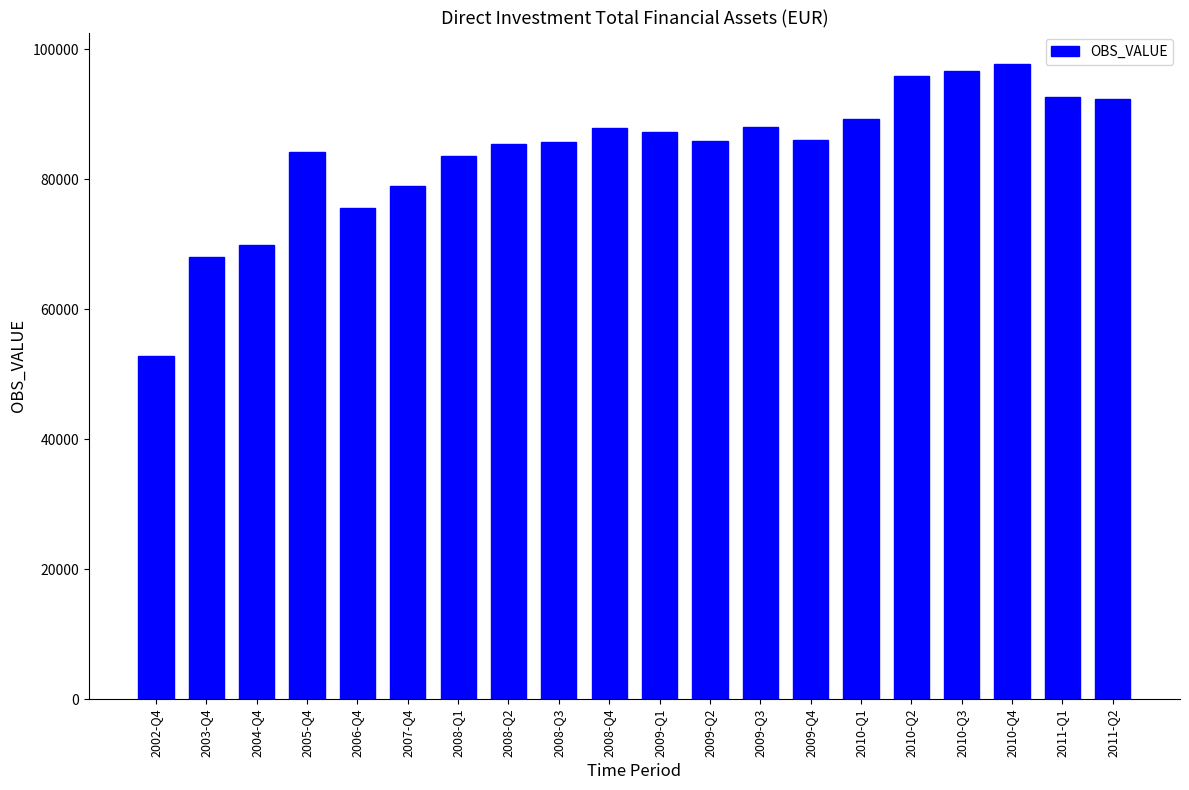

What is the value of the 4th bar from the left?

84195.3